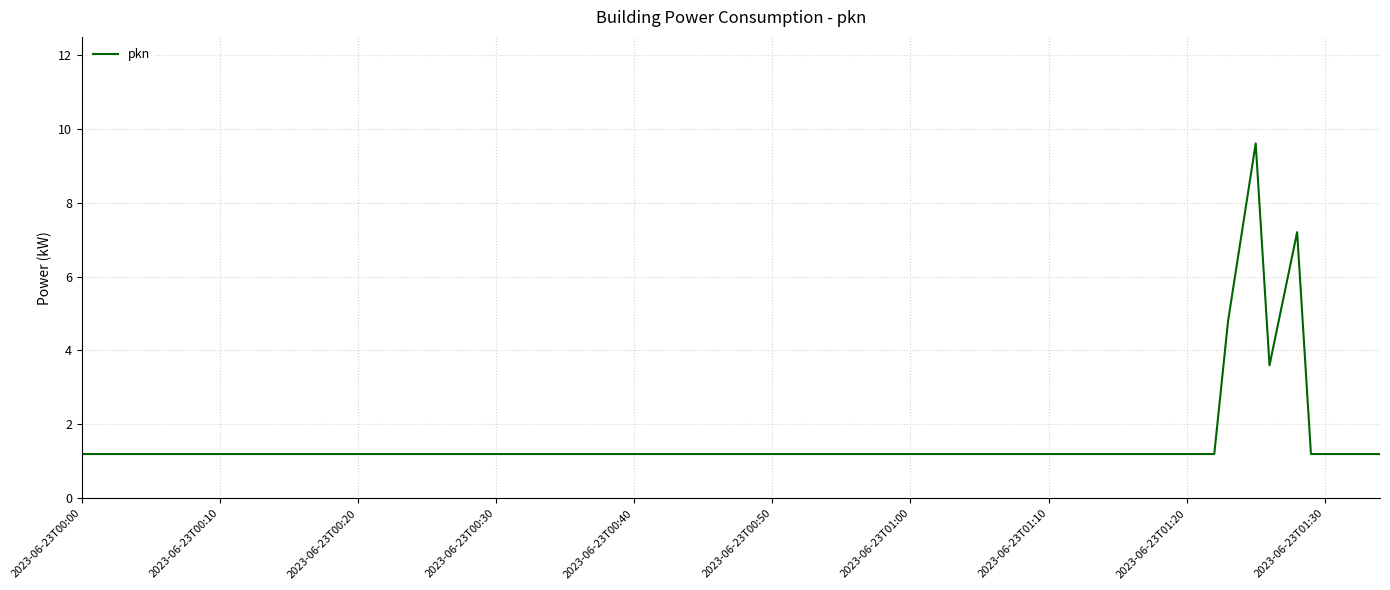

What is the maximum value shown in the chart?

9.6